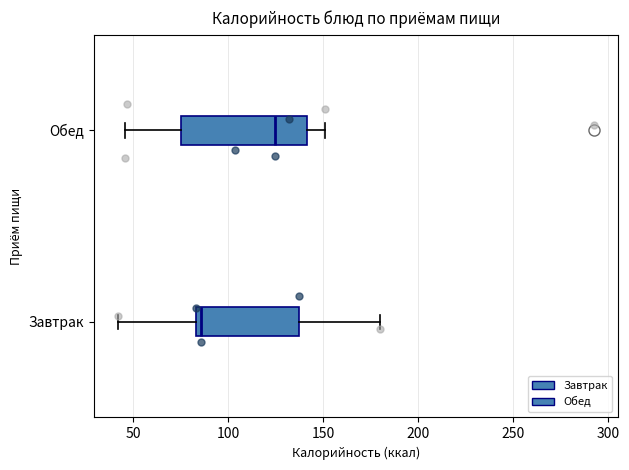

Comparing the boxes themselves (not the whiskers), which one is the widest?

Обед